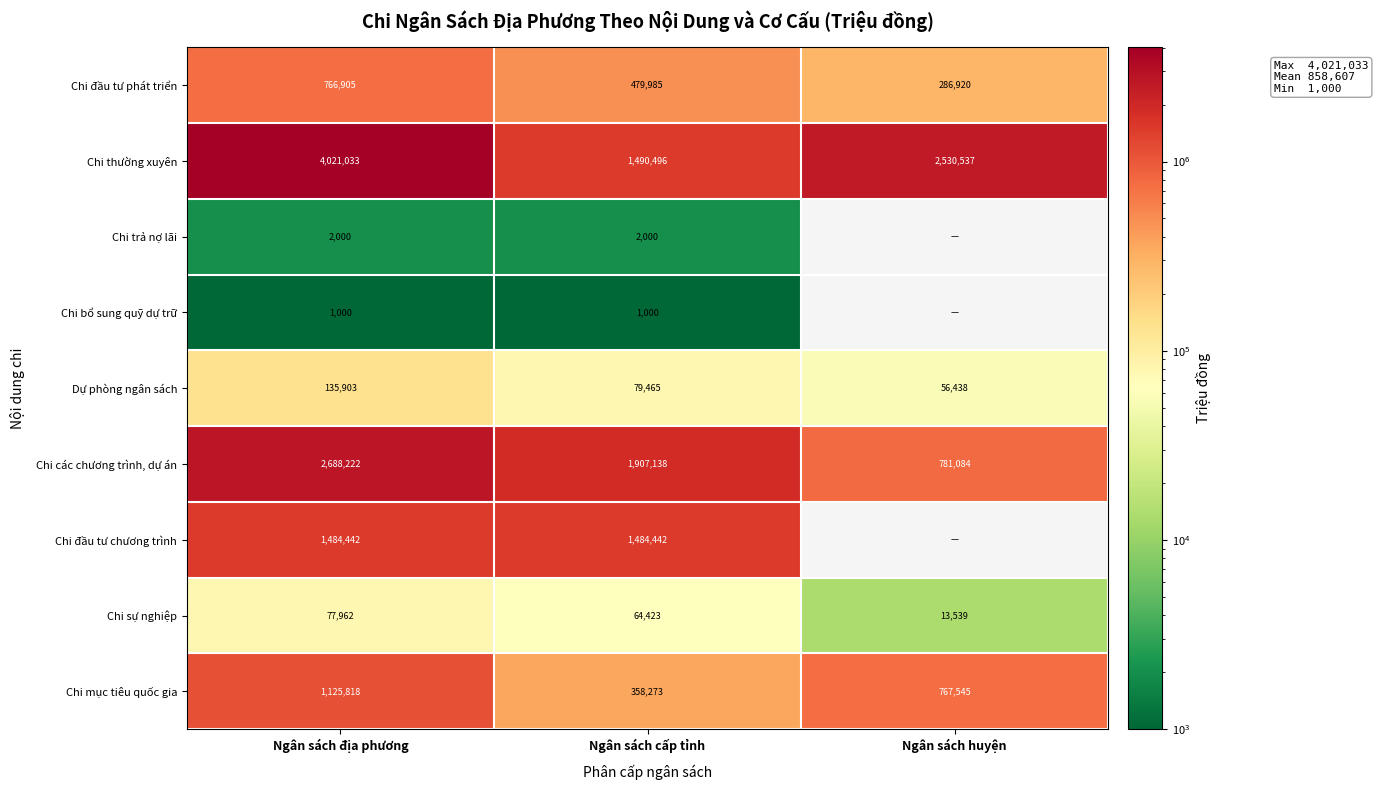

What is the minimum value shown in the chart?

1000.0